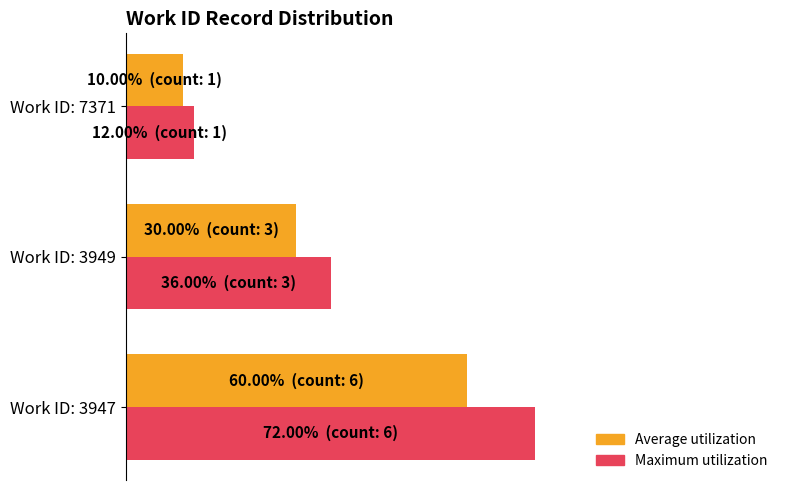

Reading left to right, list all the values displayed in this chart.

Average utilization: 60	30	10
Maximum utilization: 72	36	12